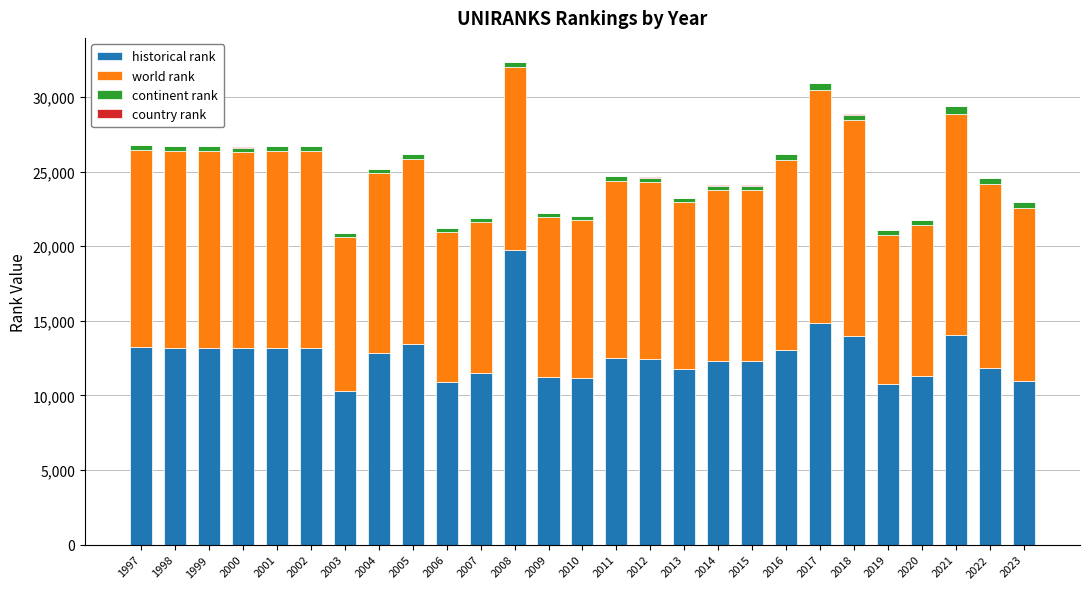

At which label is historical rank closest to 15041?

2017